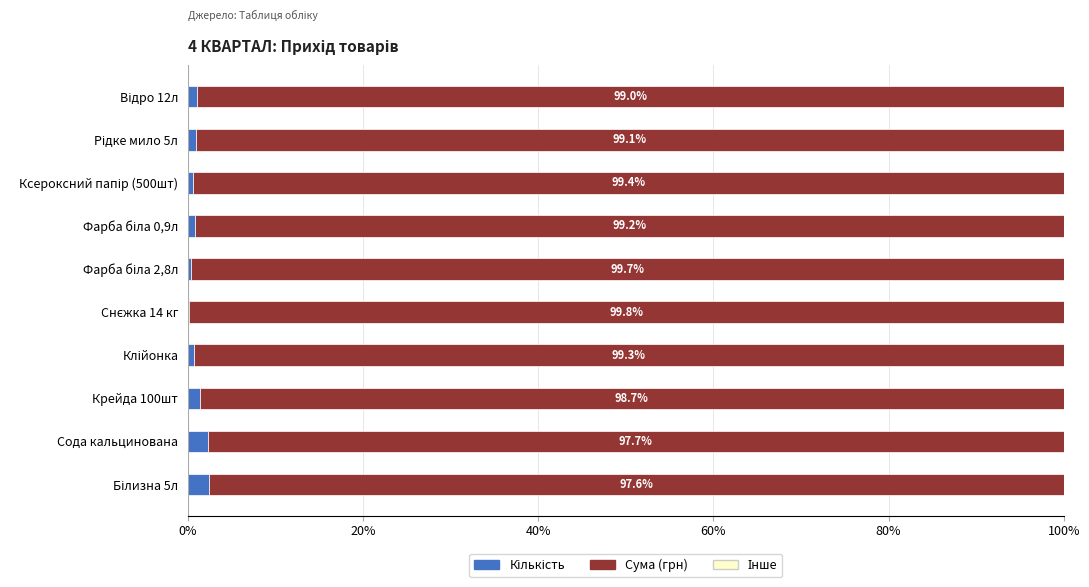

How many series are shown in this chart?

3